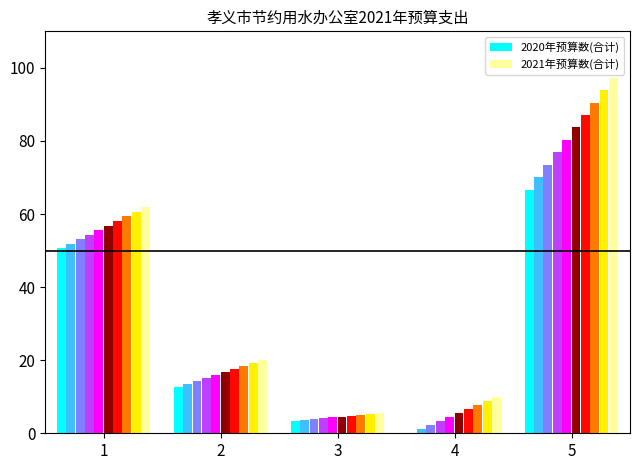

True or false: 2020年预算数(合计) has a value of 66.7 at 合计.

True